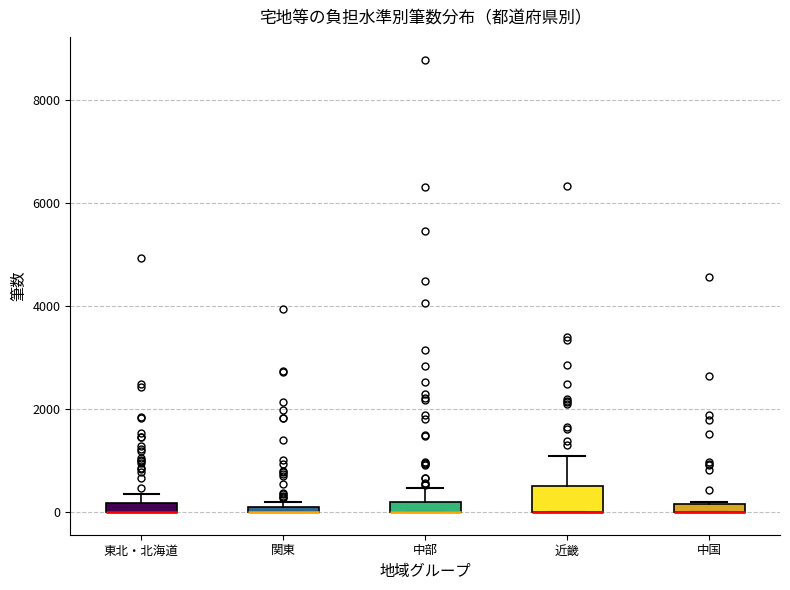

Comparing the boxes themselves (not the whiskers), which one is the tallest?

近畿